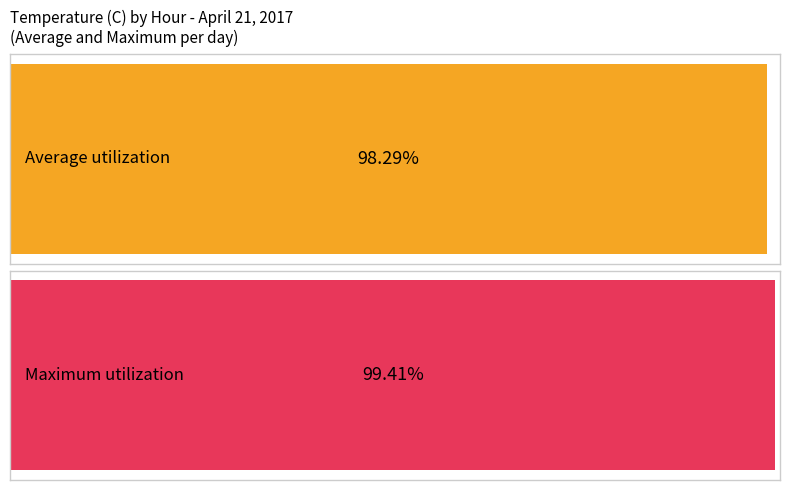

Which series has the largest total across all categories?

Maximum utilization